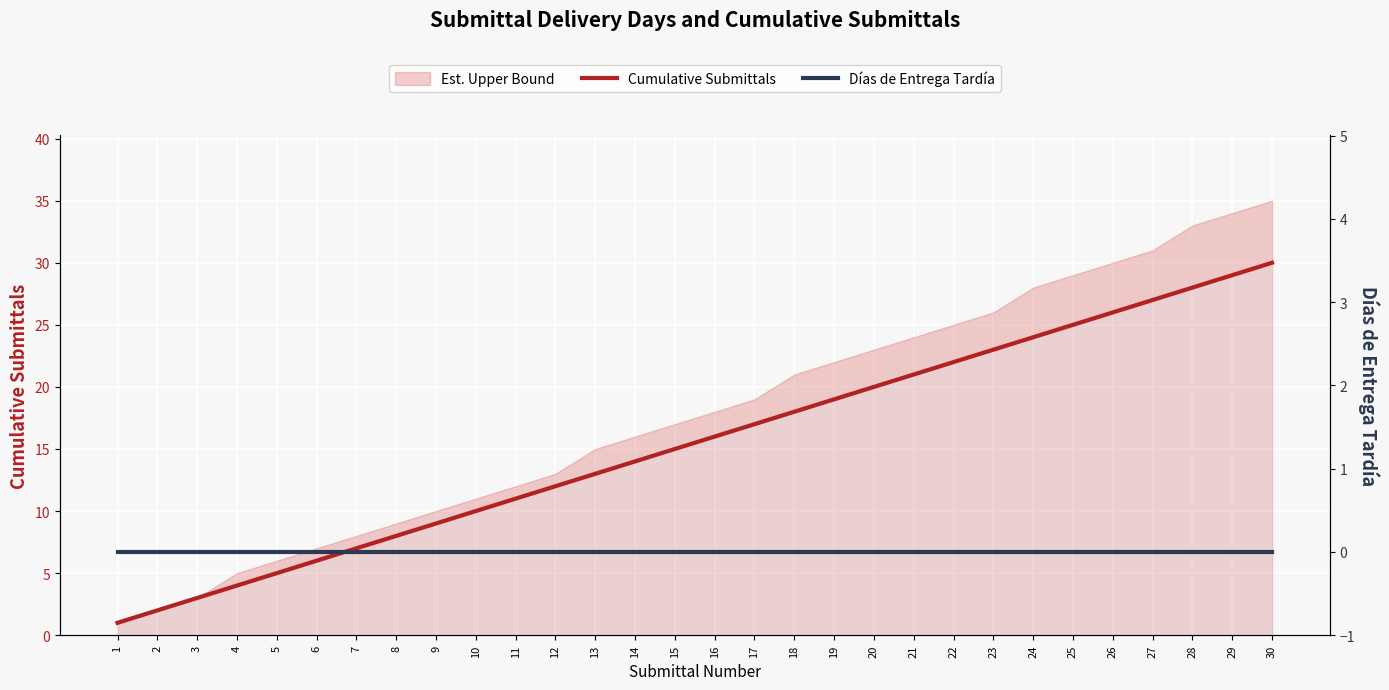

What is the spread (max minus min) of values at 23?

23